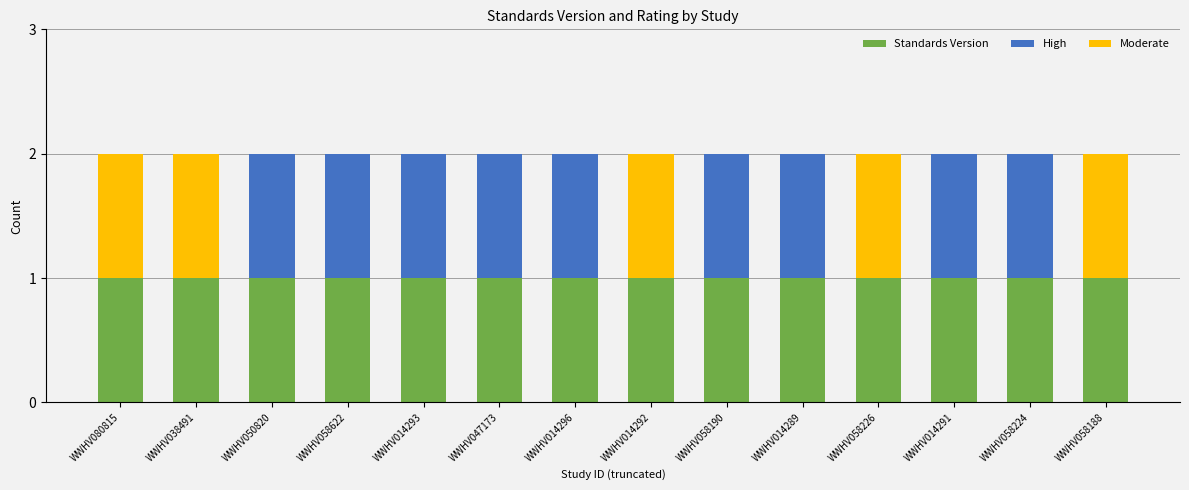

What is the maximum value for Standards Version?

1